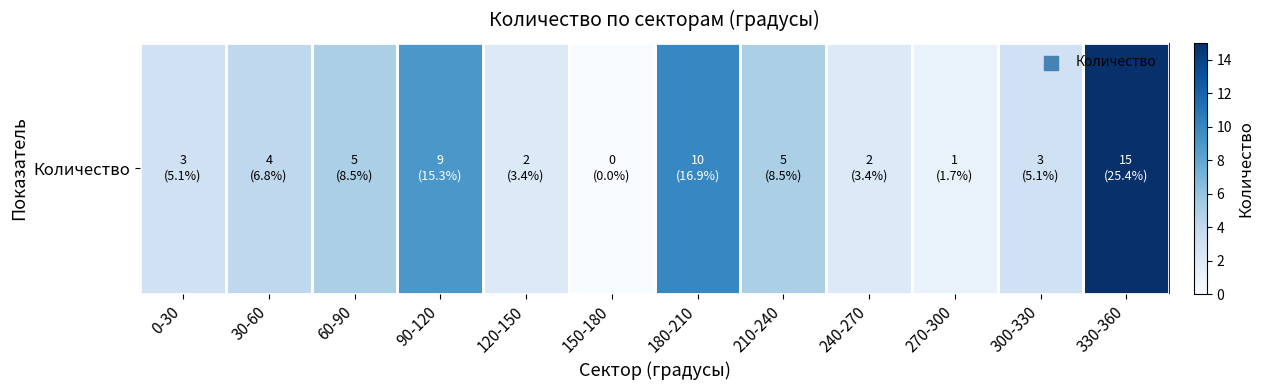

How many values are above zero?

11